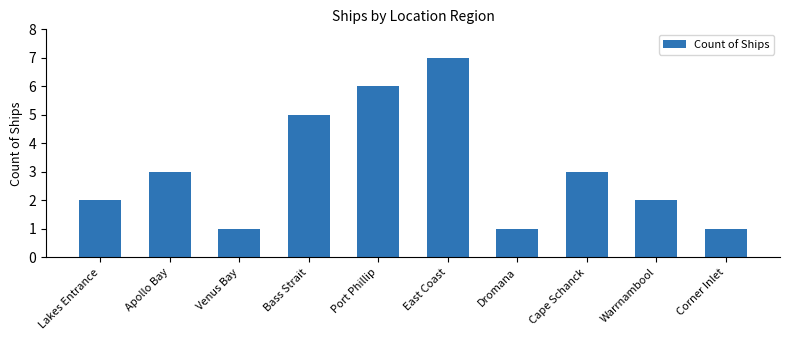

What is the difference between the second highest and second lowest values?

5